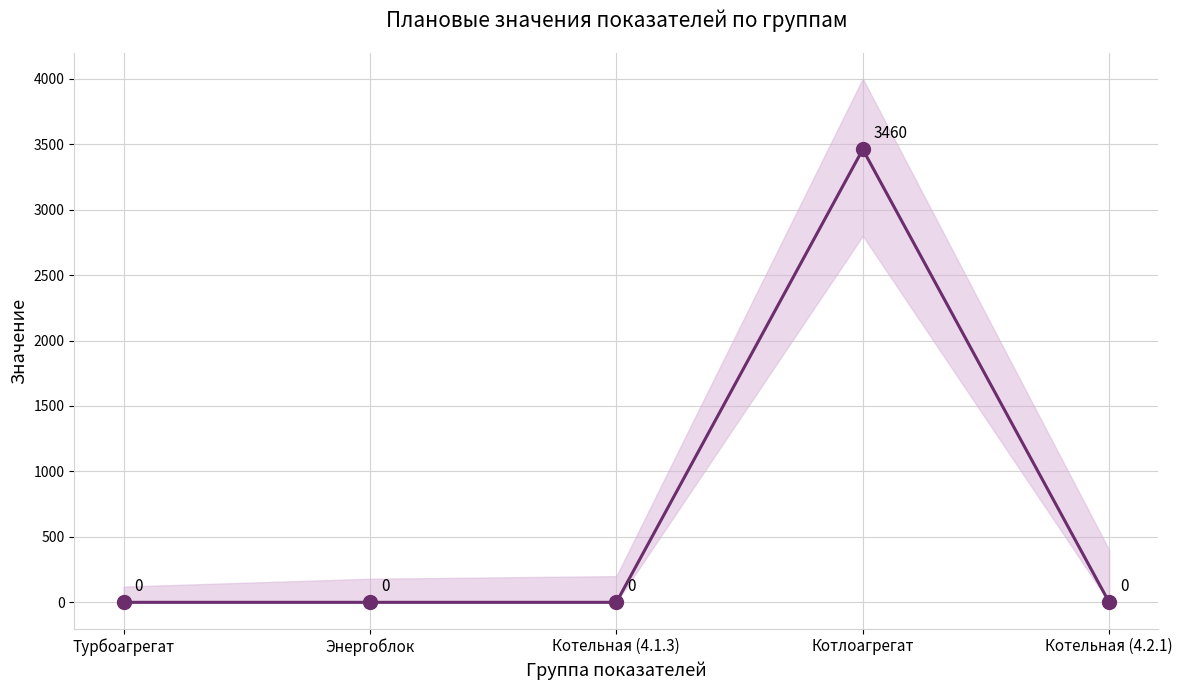

The value at Котлоагрегат is 5132. True or false?

False